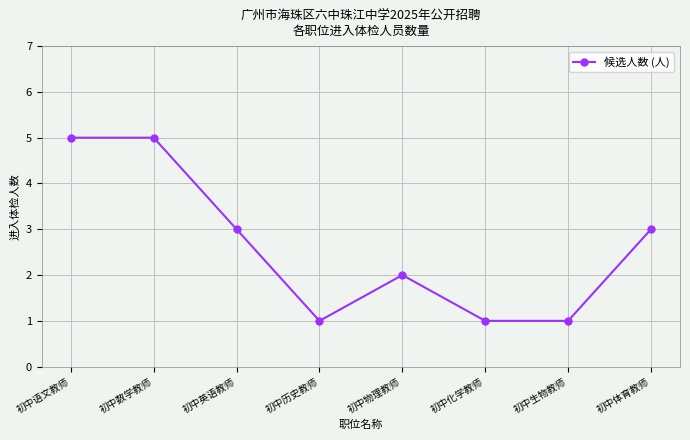

The value at 初中生物教师 is 2. True or false?

False